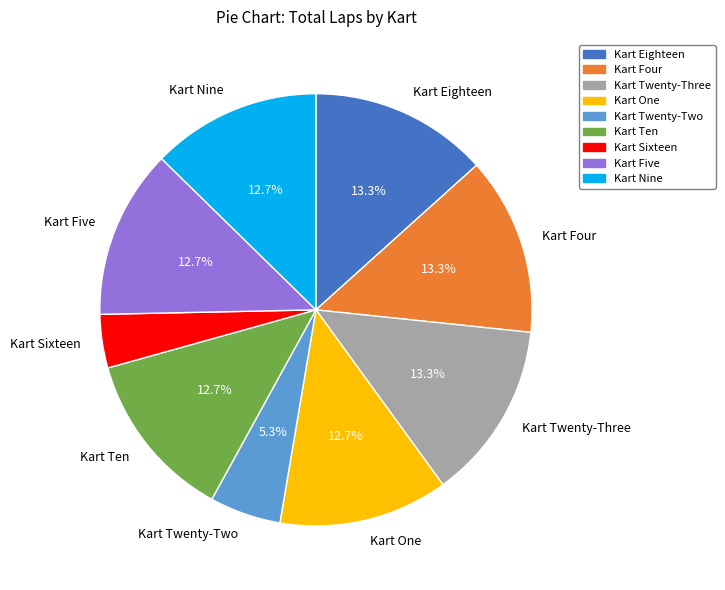

Which slice is the smallest?

Kart Sixteen